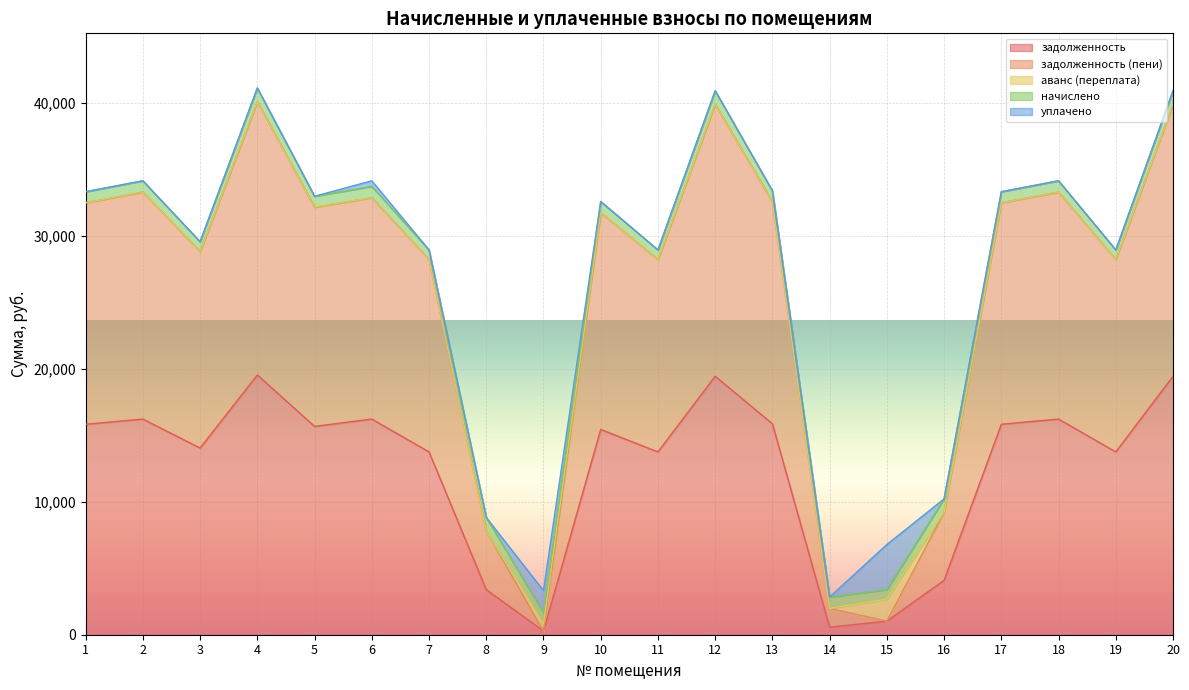

Reading left to right, what are all the values shown in this chart?

задолженность: 15819.7	16209.5	14033.0	19522.9	15657.2	16209.5	13740.7	3390.7	276.7	15431.0	13740.7	19425.5	15852.2	565.9	1022.3	4087.4	15819.7	16209.5	13740.7	19425.5
задолженность (пени): 16648.1	17058.3	14767.9	20545.2	16477.1	16637.3	14460.2	4407.9	0.0	16279.8	14460.2	20442.7	16682.3	1414.7	0.0	5104.6	16648.1	17058.3	14460.2	20442.7
аванс (переплата): 0.0	0.0	0.0	0.0	0.0	0.0	0.0	0.0	551.2	0.0	0.0	0.0	0.0	0.0	1648.5	0.0	0.0	0.0	0.0	0.0
начислено: 828.4	848.8	734.8	1022.3	819.9	848.8	719.5	1017.2	830.1	848.8	719.5	1017.2	830.1	848.8	719.5	1017.2	828.4	848.8	719.5	1017.2
уплачено: 0.0	0.0	0.0	0.0	0.0	421.0	0.0	0.0	1658.0	0.0	0.0	0.0	0.0	0.0	3390.3	0.0	0.0	0.0	0.0	0.0